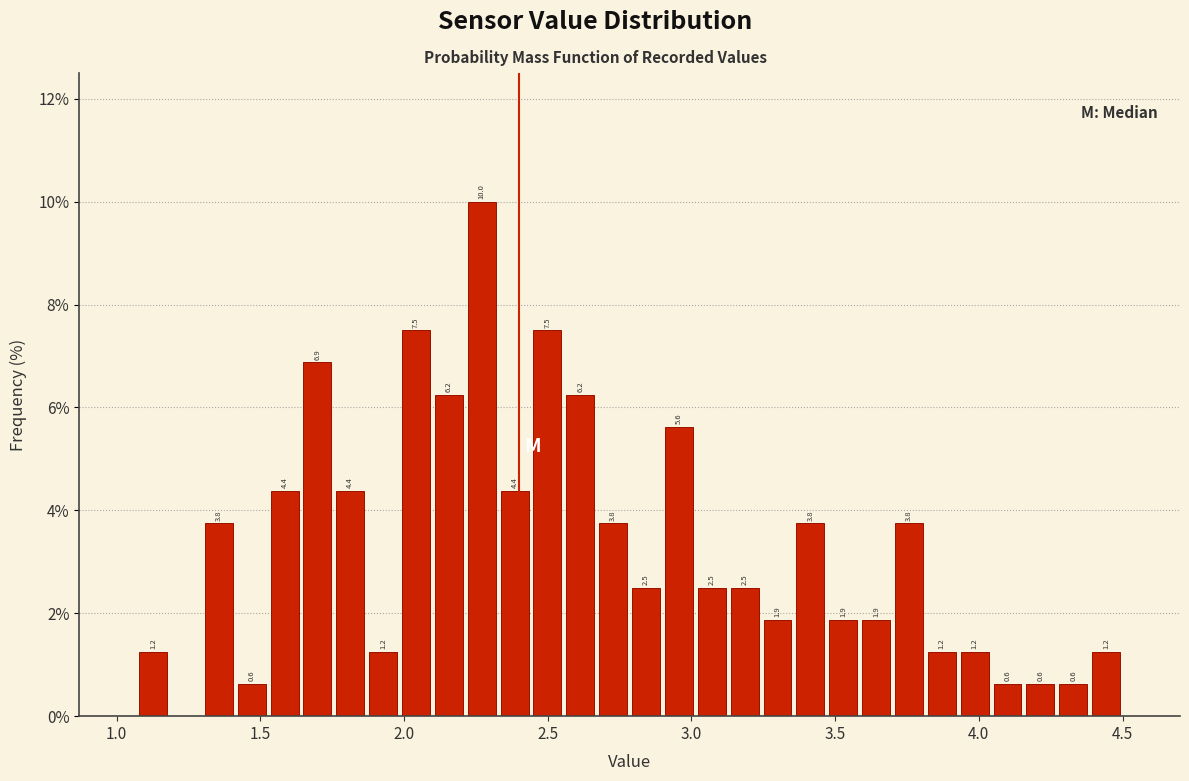

Around what value on the x-axis is the tallest bar? Give the approximate position of its centre, as read against the axis.

2.25